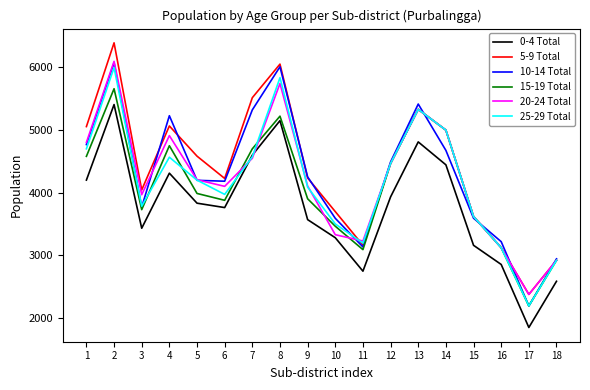

What is the difference between the maximum and minimum values in the 10-14 Total series?

3873